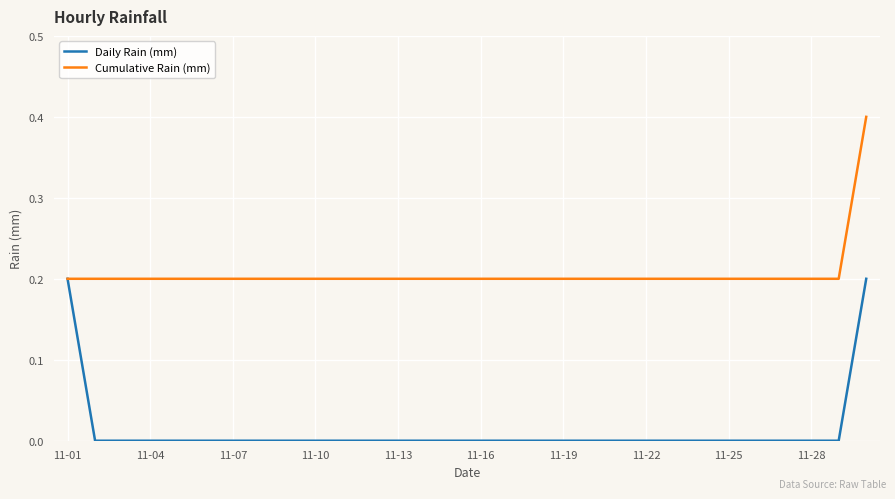

Which series has the largest total across all categories?

Cumulative Rain (mm)